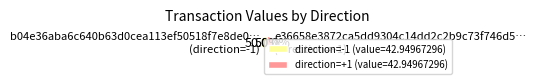

What is the ratio of the value at direction=-1 (value=42.94967296) to the value at direction=+1 (value=42.94967296)?

1.0